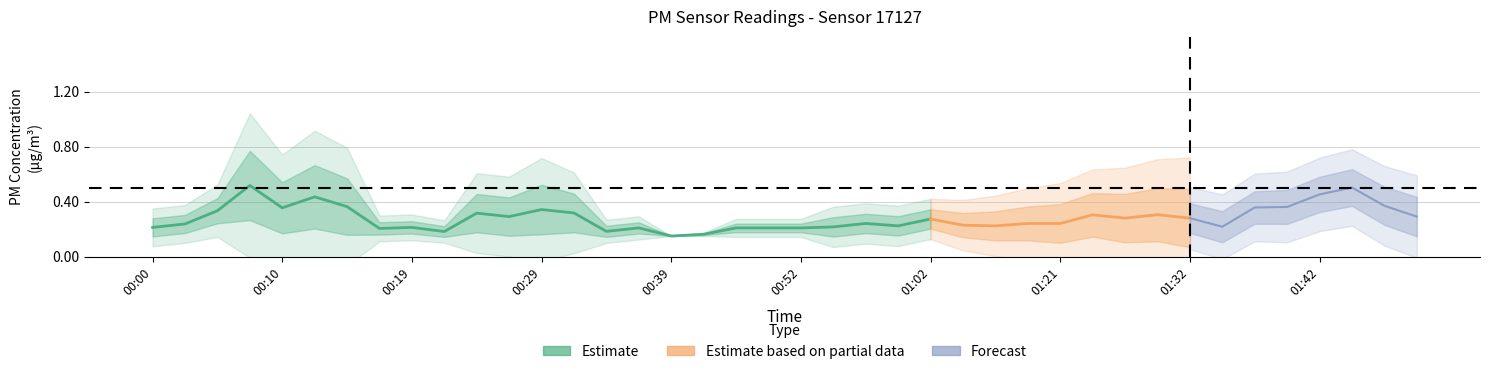

What is the value of the P1 point at the 16th from the left?

0.1